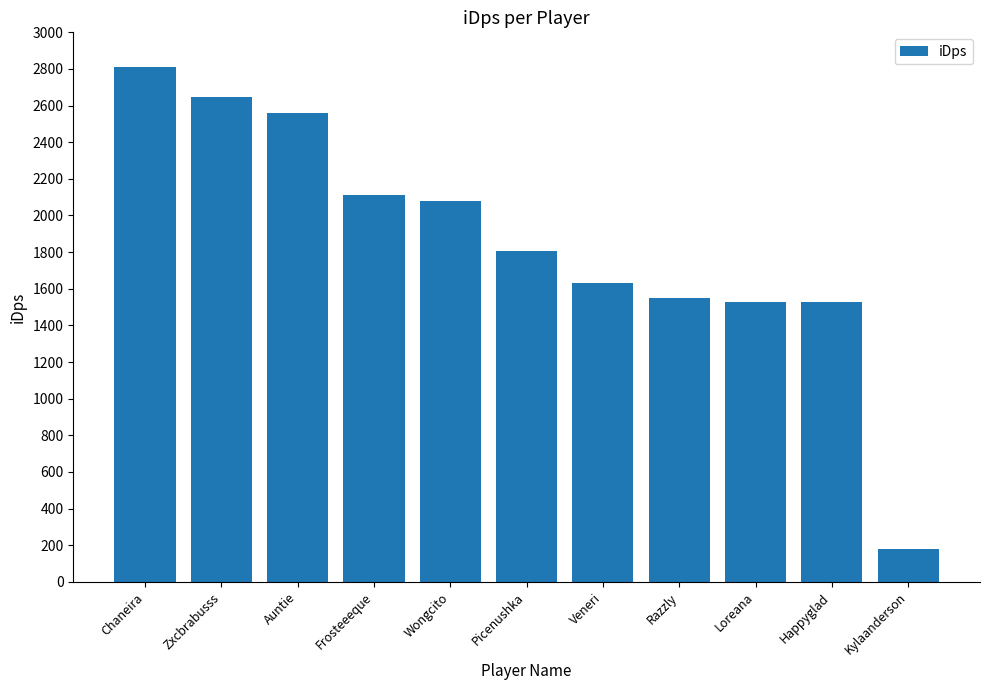

What is the sum of all values?

20425.8